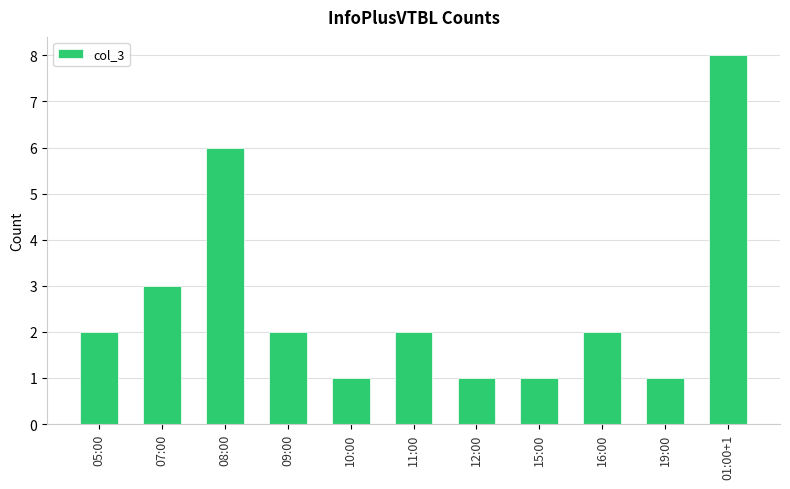

What is the maximum value shown in the chart?

8